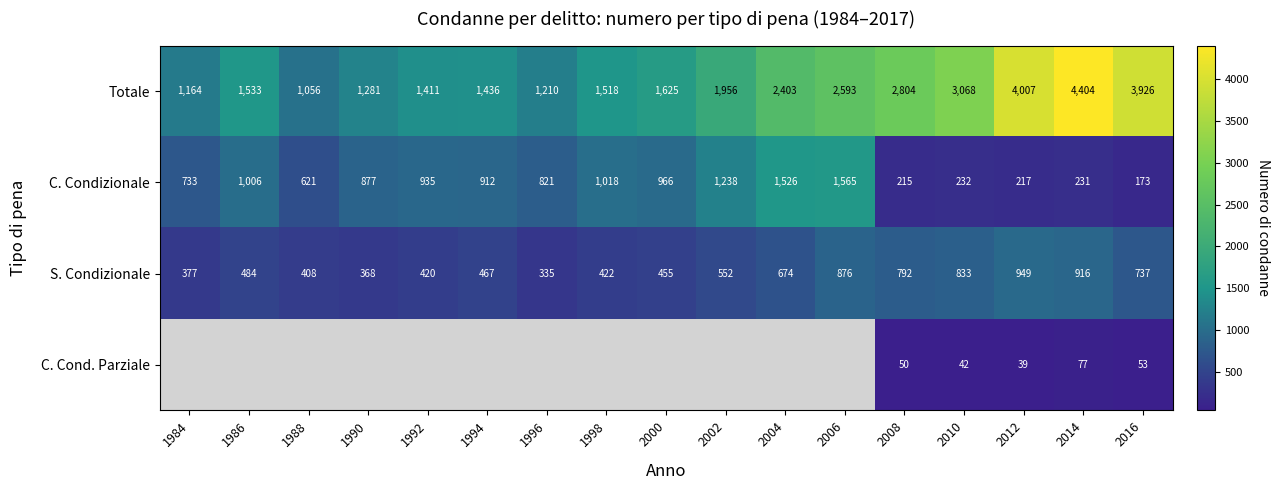

What is the sum of all Totale values?

37395